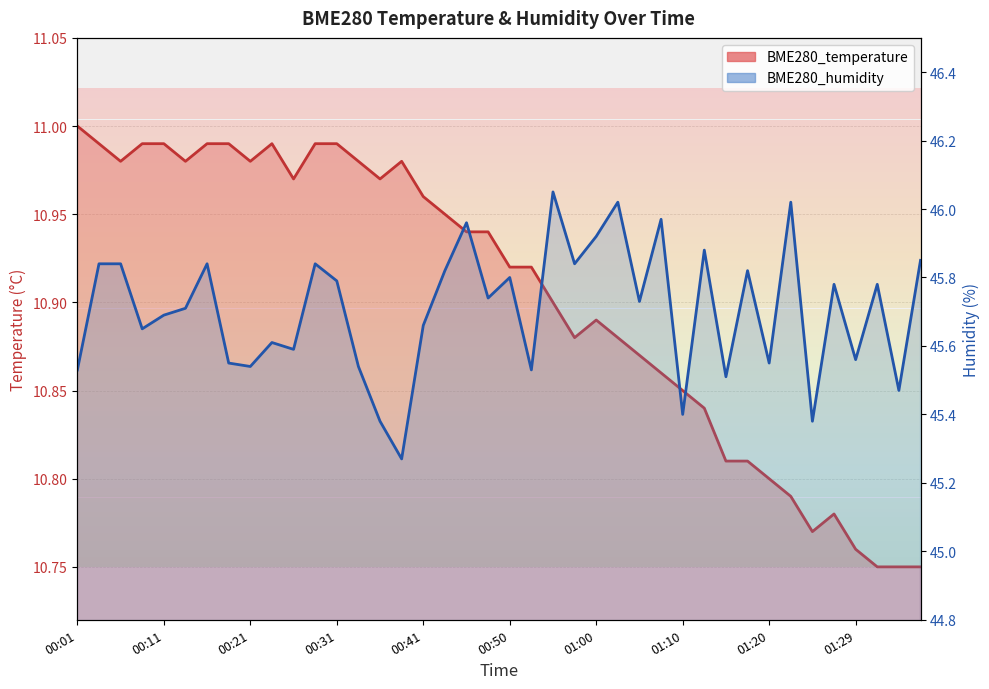

Is the value of BME280_humidity at 01:12 greater than the value of BME280_temperature at 01:29?

Yes